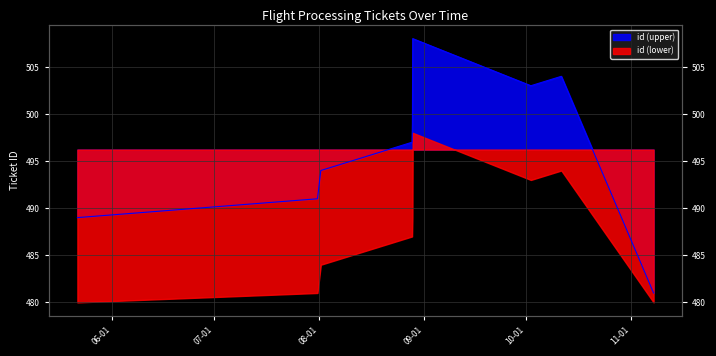

Does the chart display data point markers on the line(s)?

No